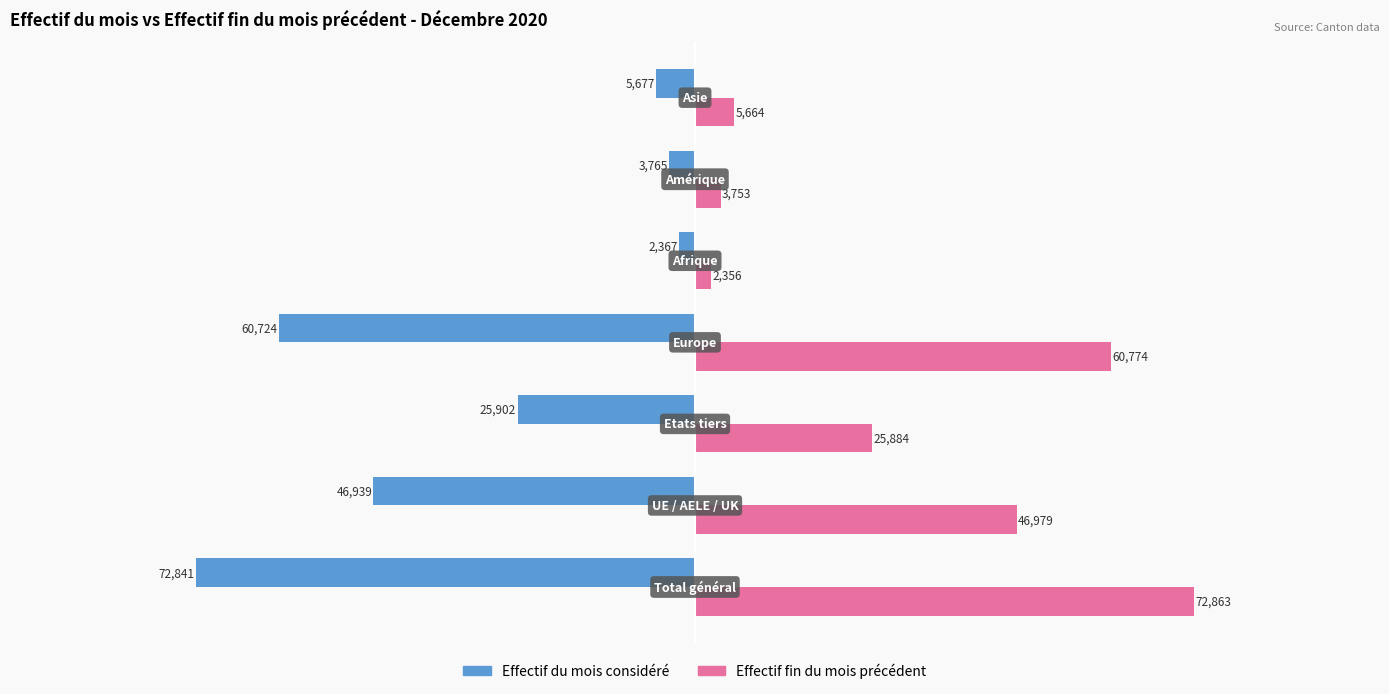

Which series has the largest total across all categories?

Effectif fin du mois précédent